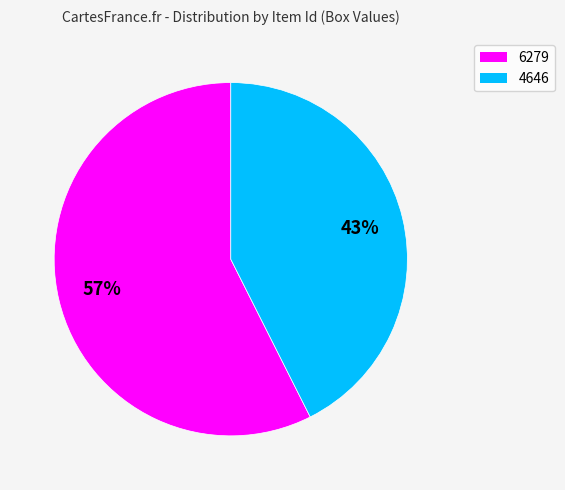

Is the sum of 6279 and 4646 greater than half?

Yes